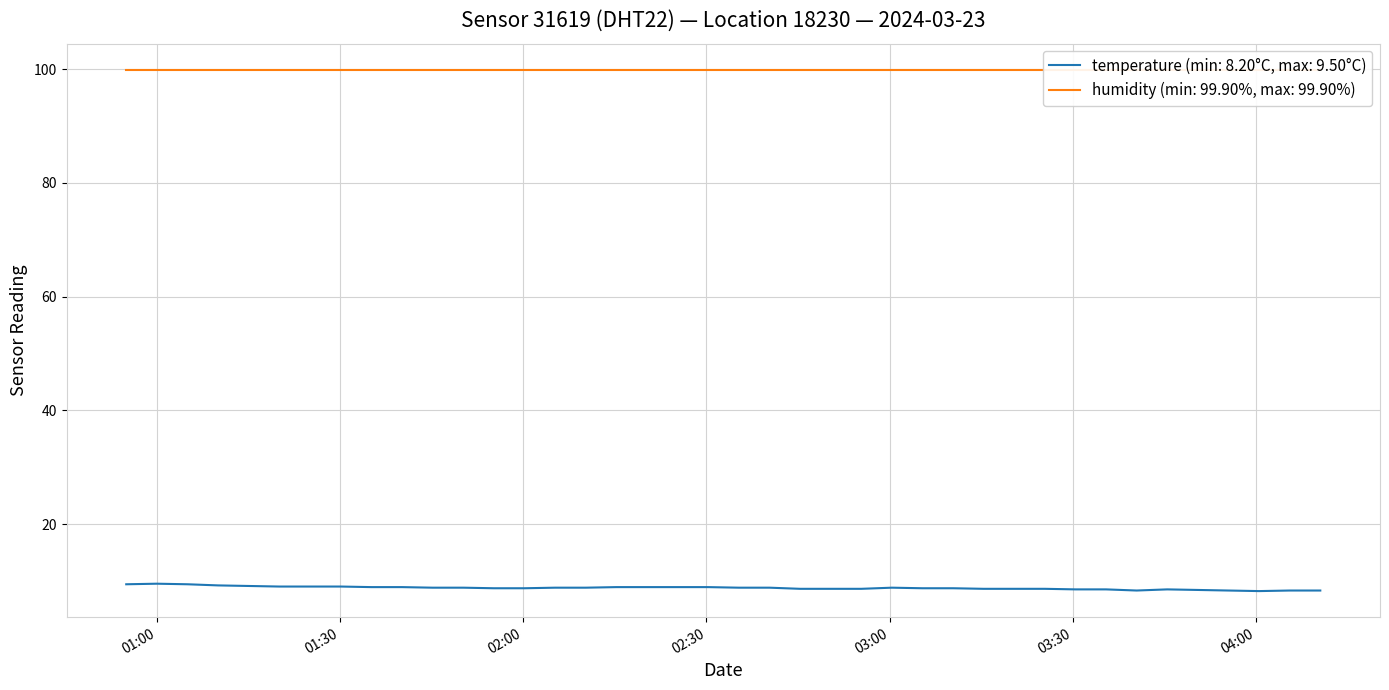

What is the difference between the second highest and second lowest values?

1.1